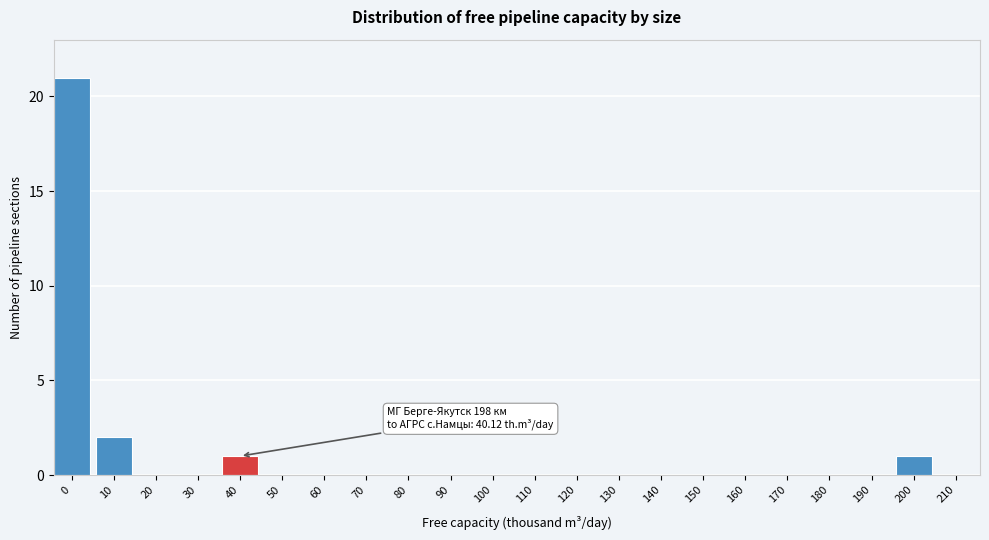

Reading right to left, extract all data points from this chart.

210=0	200=1	190=0	180=0	170=0	160=0	150=0	140=0	130=0	120=0	110=0	100=0	90=0	80=0	70=0	60=0	50=0	40=1	30=0	20=0	10=2	0=21